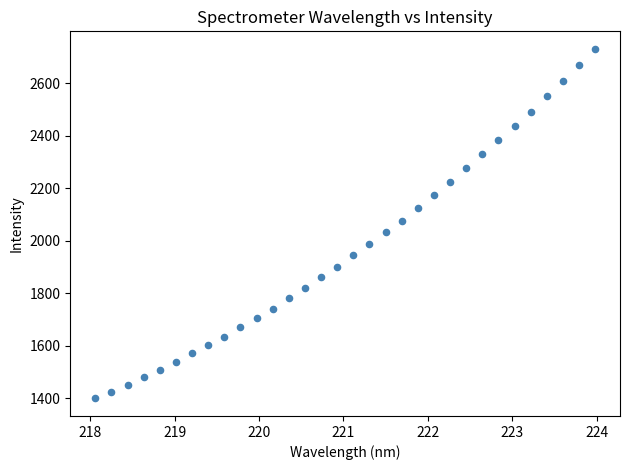

What is the range of X values (max minus min)?

5.9